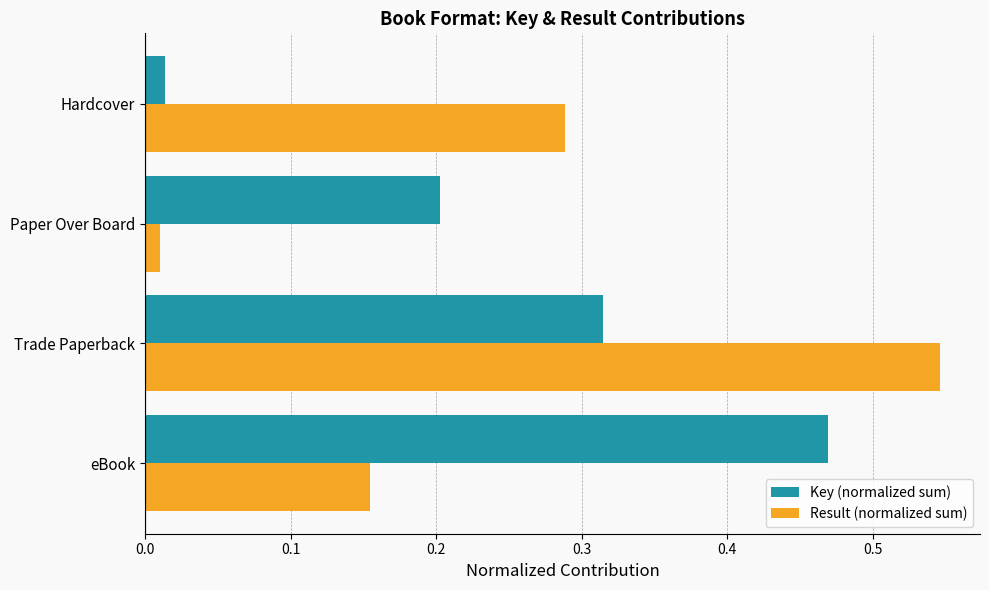

Rank the series by their maximum value, from highest to lowest.

Result (normalized sum), Key (normalized sum)